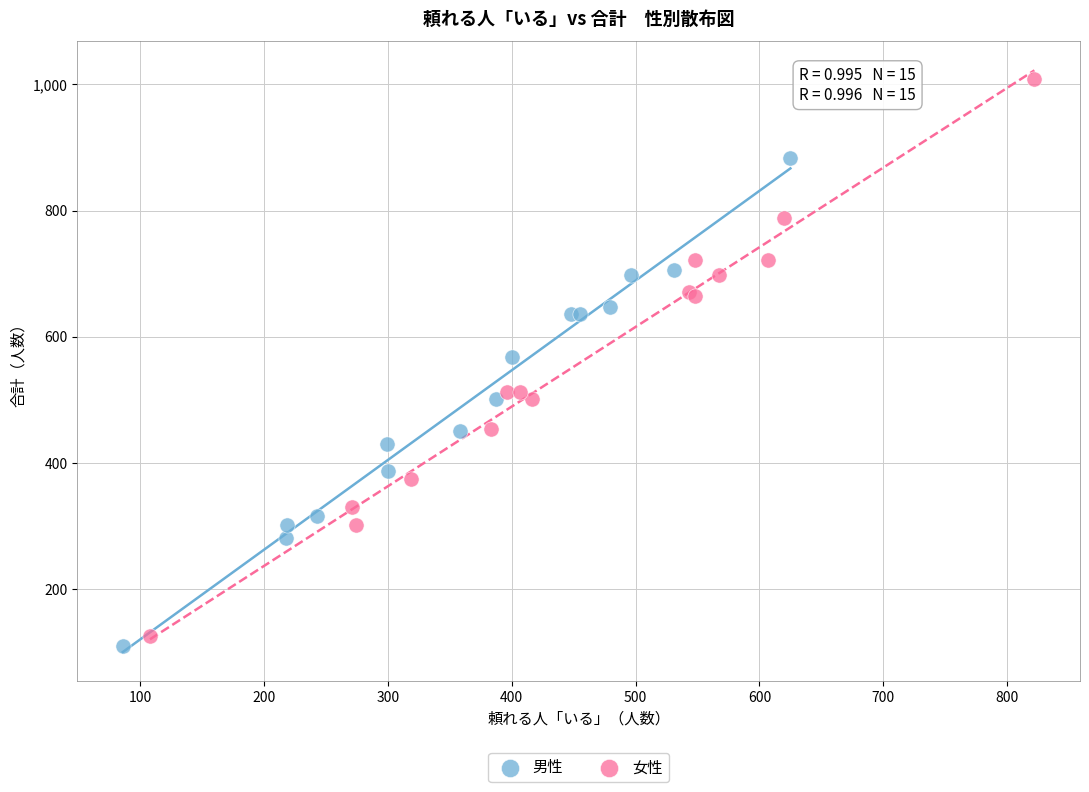

Which series reaches the maximum Y coordinate?

女性